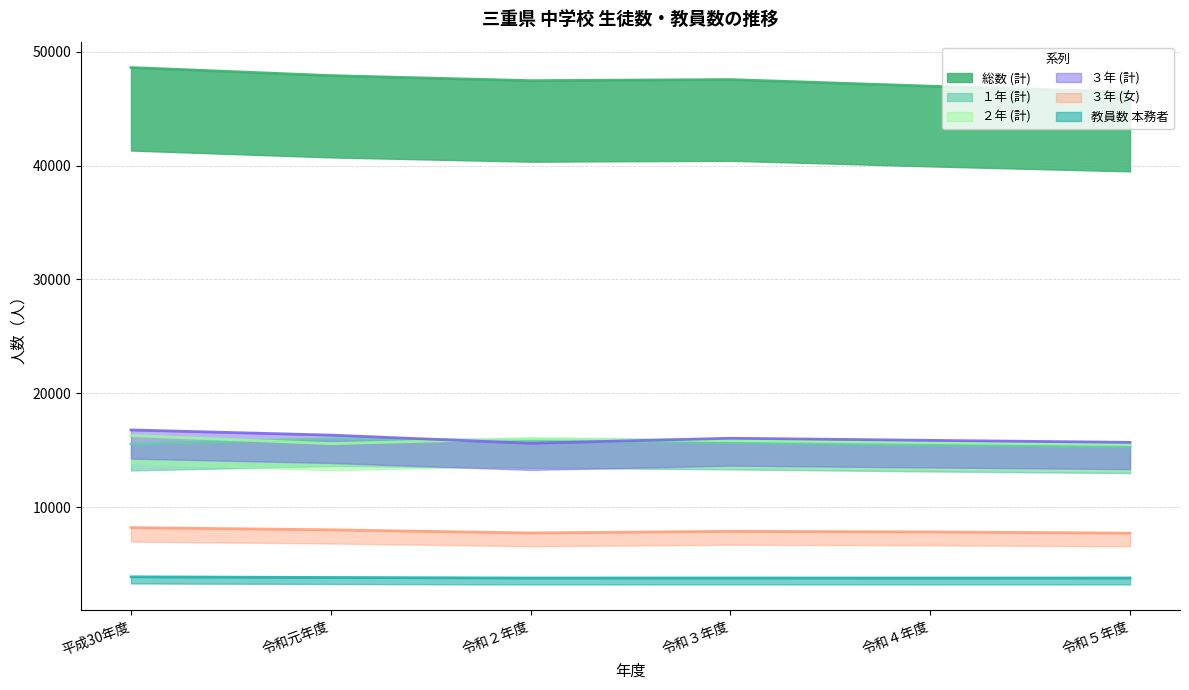

Where does the 教員数 本務者 series first go above 3775?

平成30年度